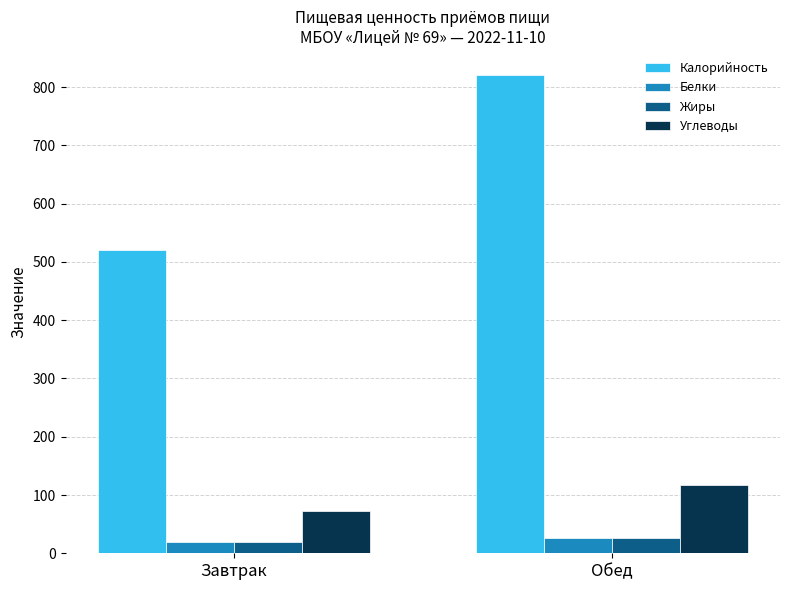

What is the approximate value of Калорийность at Обед, to the nearest 50?

800